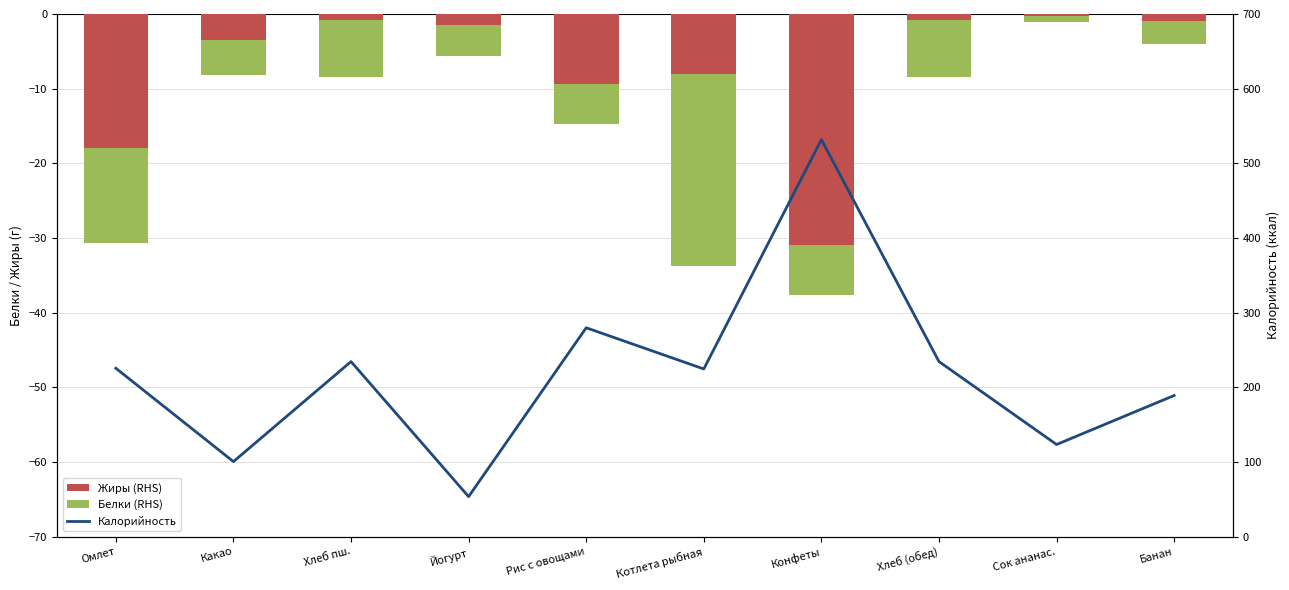

How many data points does each series have?

10